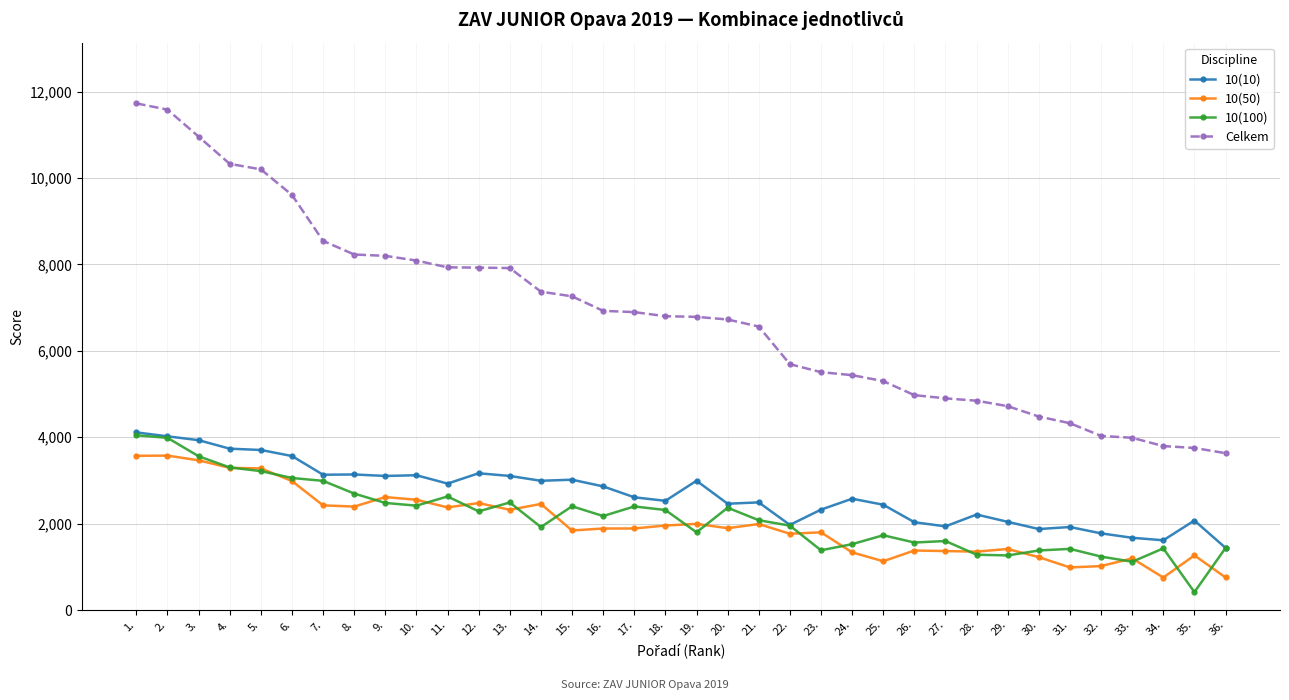

Does the chart have visible grid lines?

Yes